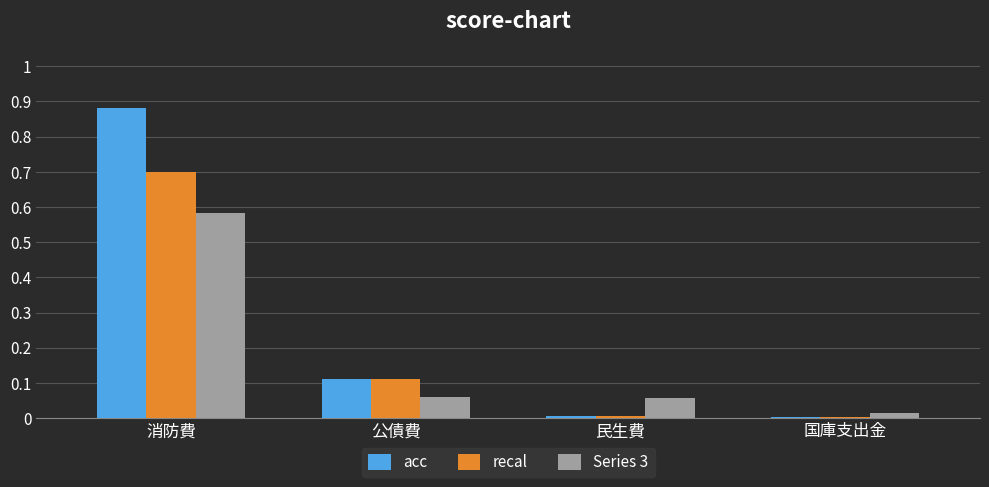

Is it true that recal equals 0.0 at 国庫支出金?

True